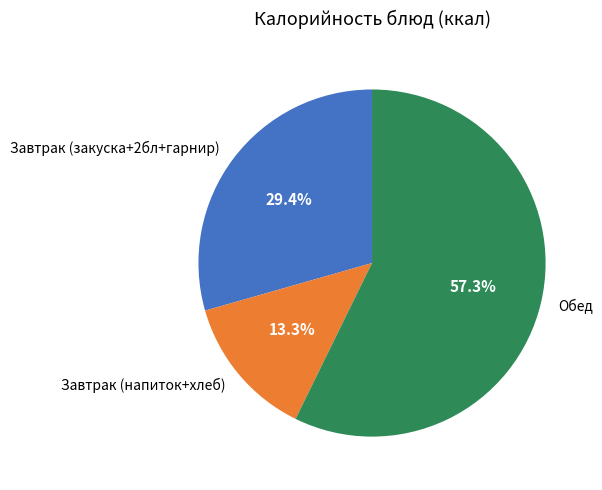

Which has a higher value, Обед or Завтрак (напиток+хлеб)?

Обед